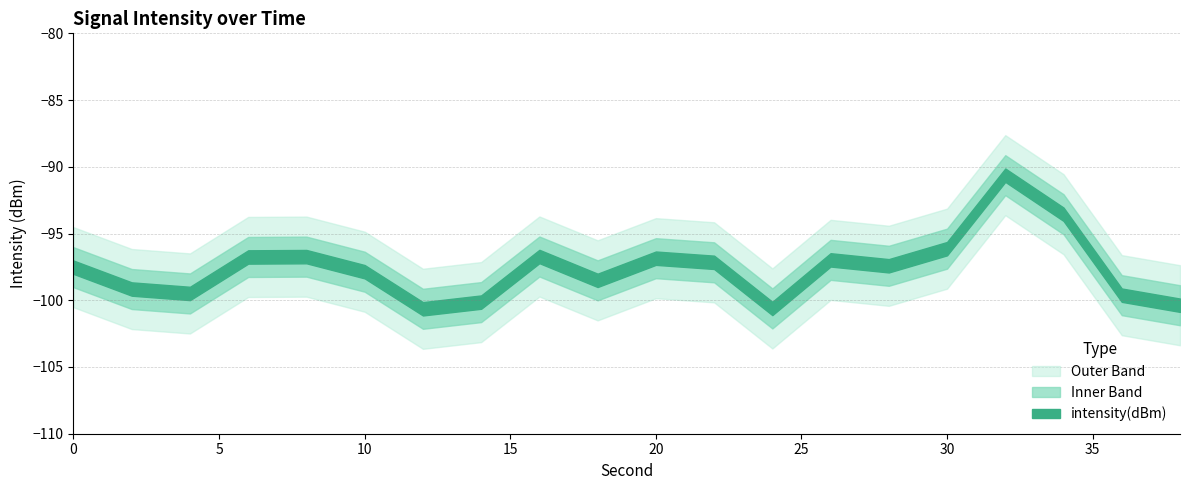

List the labels in order of upper_band value, smallest first.

12, 24, 38, 14, 36, 4, 2, 18, 10, 0, 28, 22, 26, 20, 6, 8, 16, 30, 34, 32